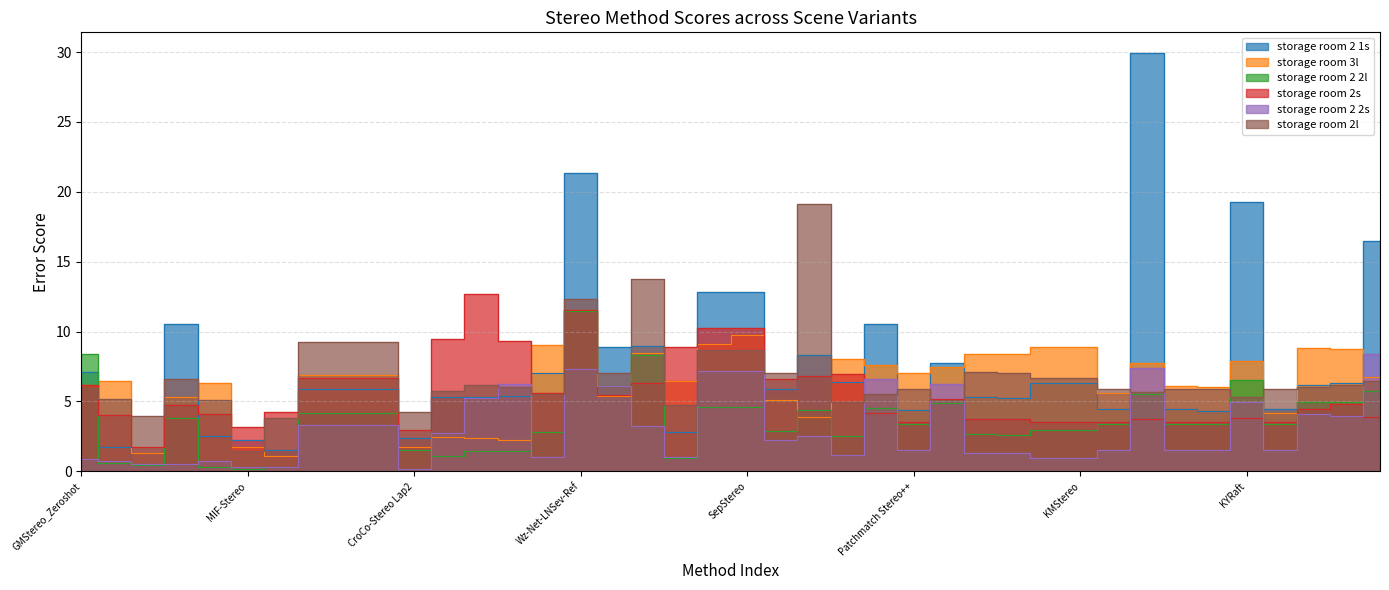

What is the sum of the storage room 2l values at GMStereo_Zeroshot and StereoIM?

9.9